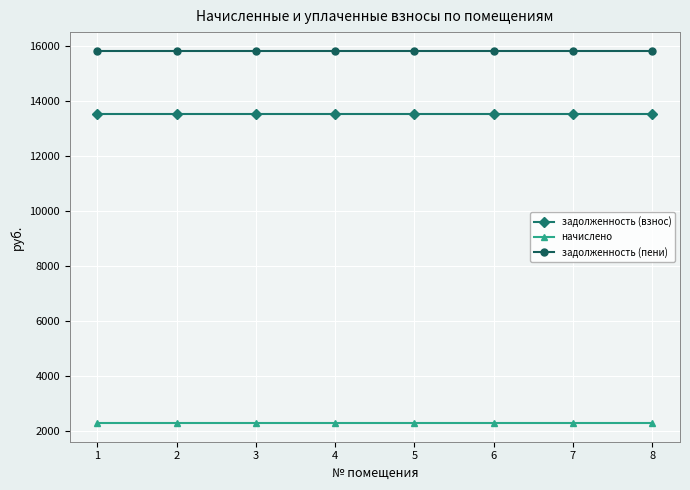

Rank the series at 4 from highest to lowest value.

задолженность (пени), задолженность (взнос), начислено